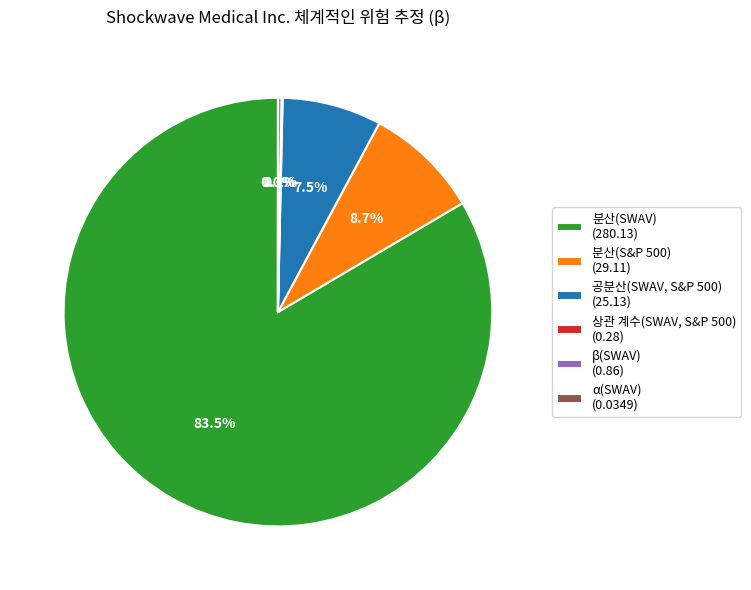

Is there a majority slice in this chart?

Yes